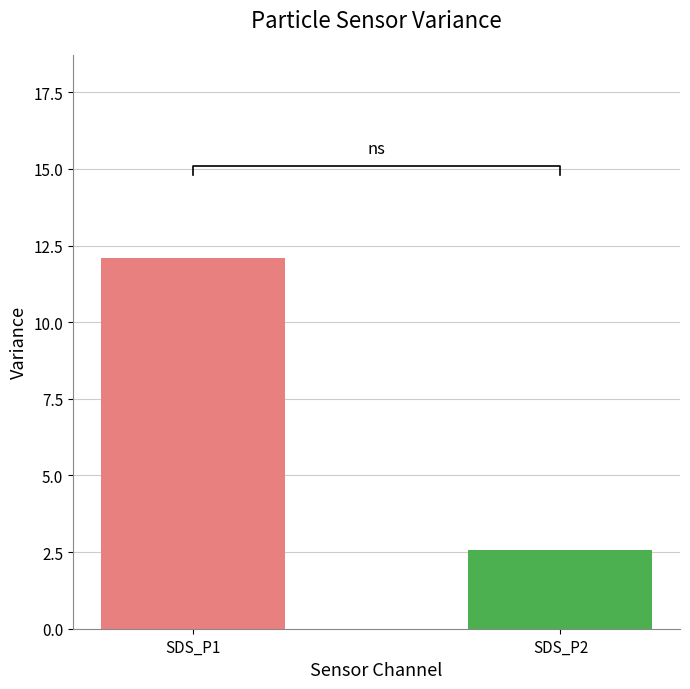

Reading left to right, extract all data points from this chart.

12.1	2.6